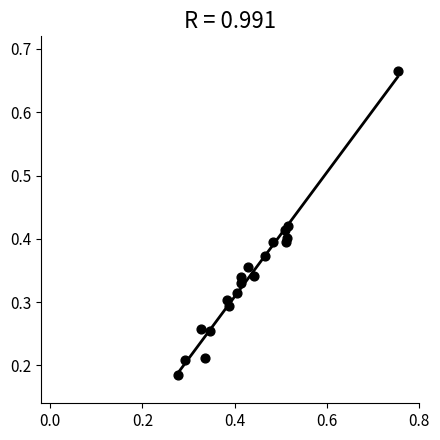

What is the range of X values (max minus min)?

0.5